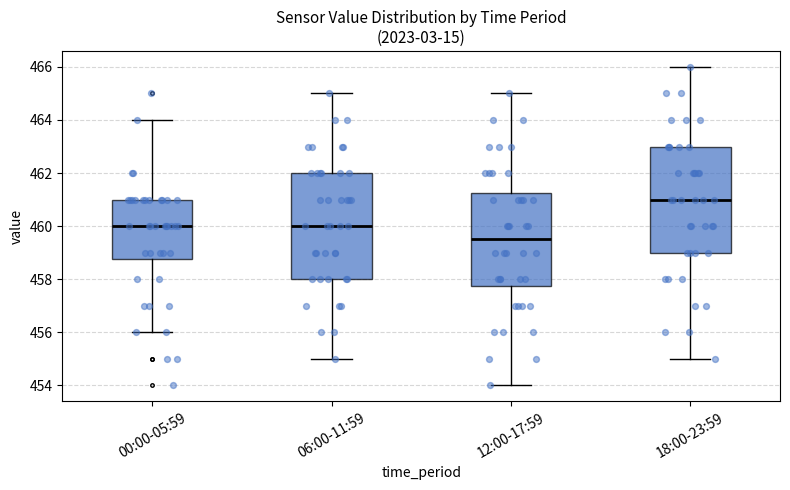

Reading left to right, transcribe this box plot: for each box, give where its median line is, the range the box spans, and where its two whiskers end, as read against the y-axis. The values are not printed on the chart, so give them approximately, as read against the axis.

00:00-05:59: median 460.0, box 458.8 to 461.0, whiskers 456.0 to 464.0
06:00-11:59: median 460.0, box 458.0 to 462.0, whiskers 455.0 to 465.0
12:00-17:59: median 459.6, box 457.8 to 461.2, whiskers 454.0 to 465.0
18:00-23:59: median 461.0, box 459.0 to 463.0, whiskers 455.0 to 466.0